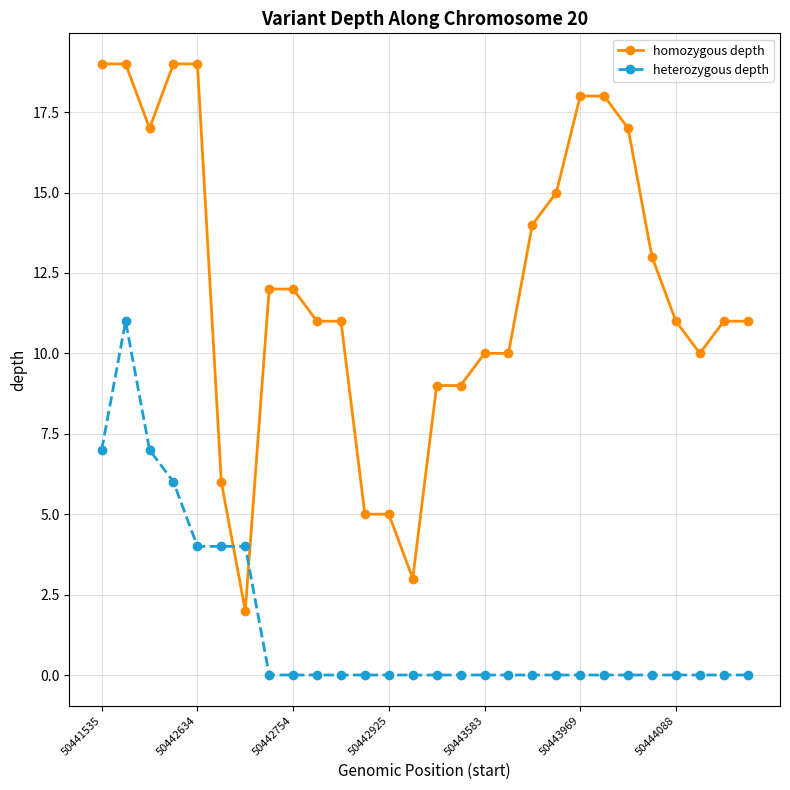

Does the chart have visible grid lines?

Yes